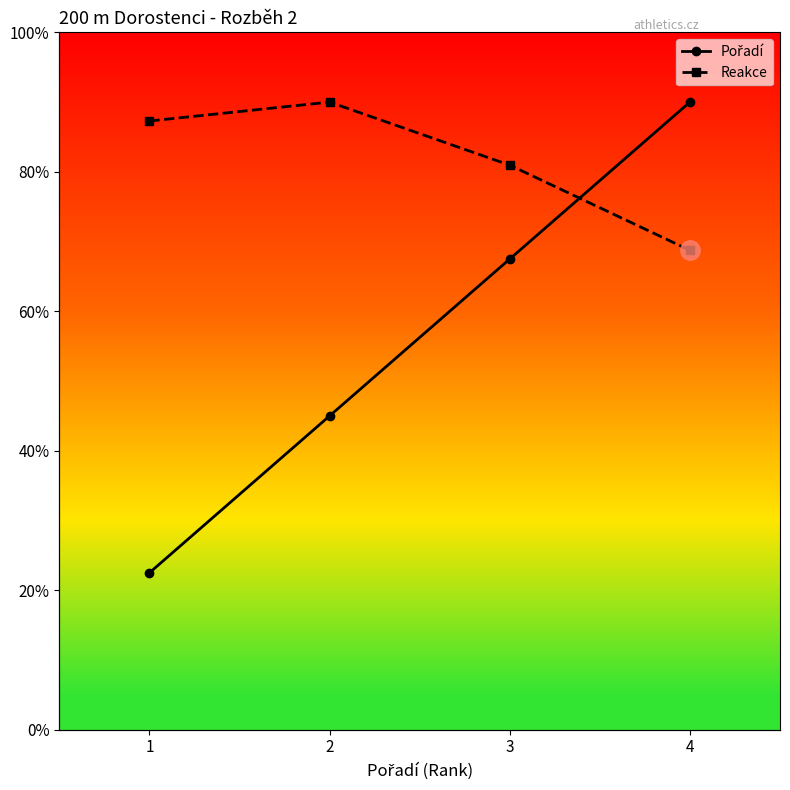

True or false: Reakce and Pořadí intersect in this chart.

True